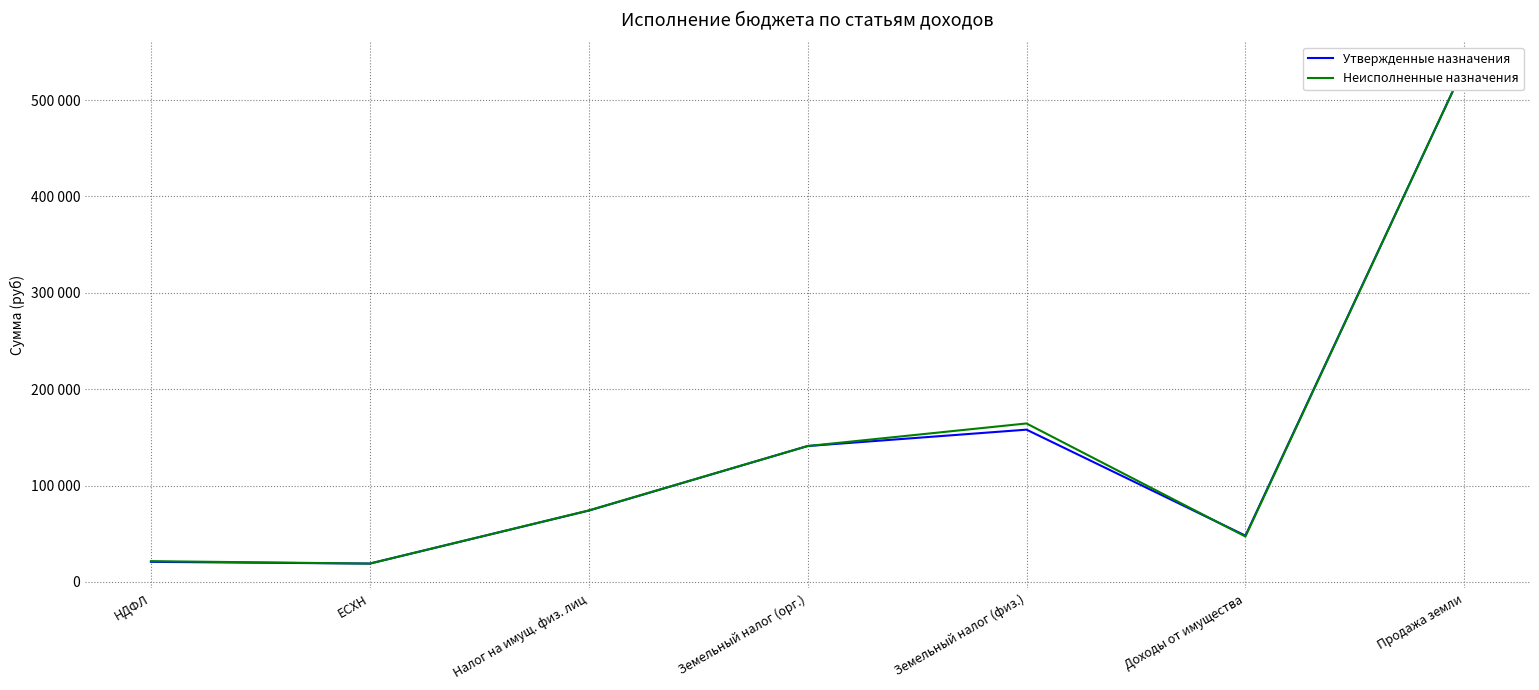

What is the minimum value shown in the chart?

19000.0